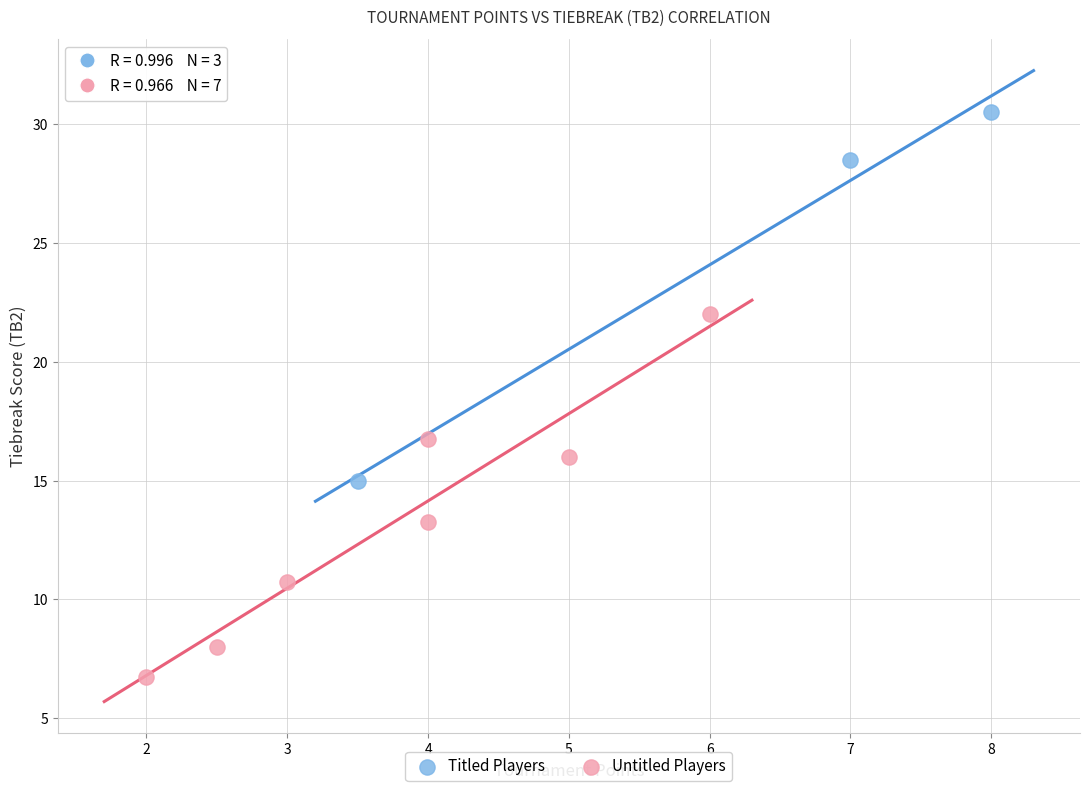

Which series reaches the minimum Y coordinate?

Untitled Players